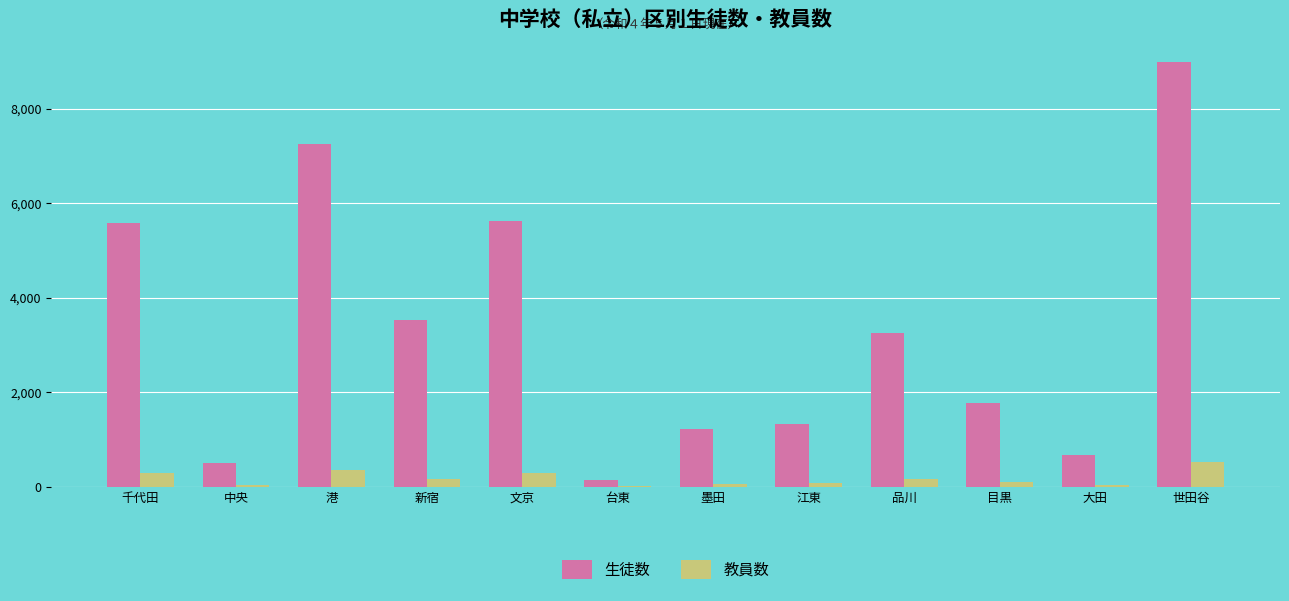

At which category does the chart reach its peak across all series?

世田谷